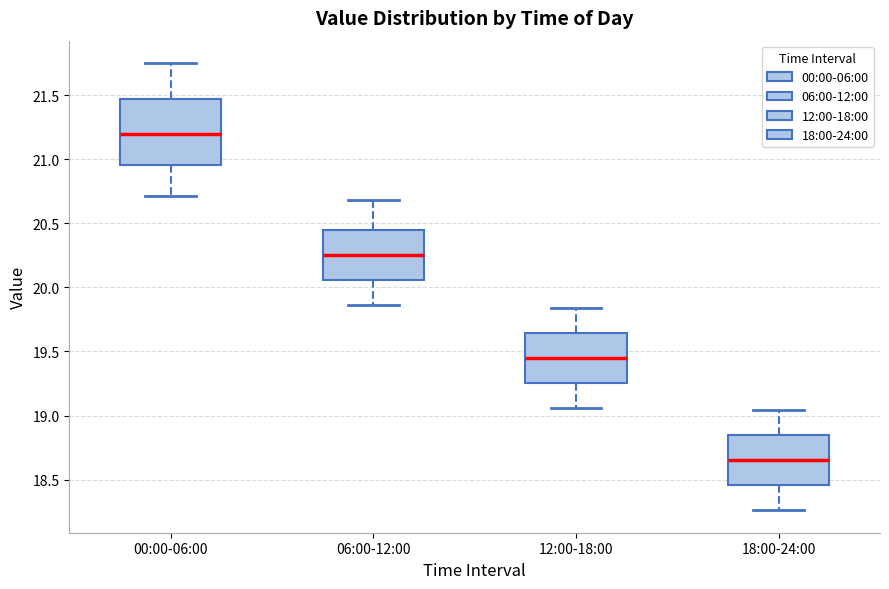

Which box is the tallest, from its lower edge to its upper edge?

00:00-06:00